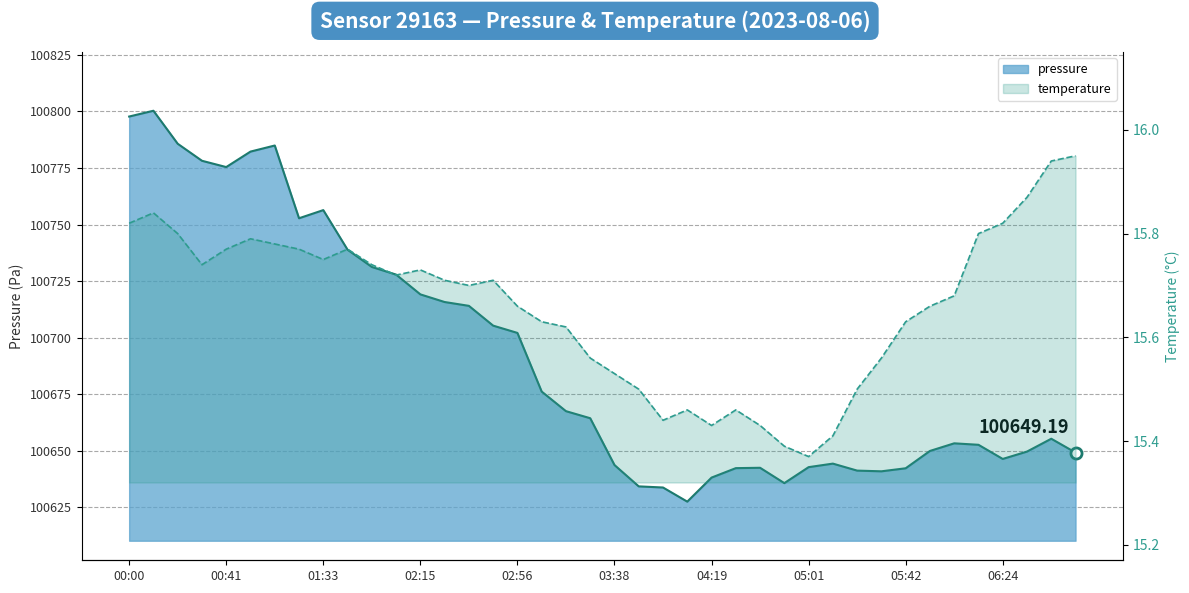

Which has a higher value, 24 or 15?

15